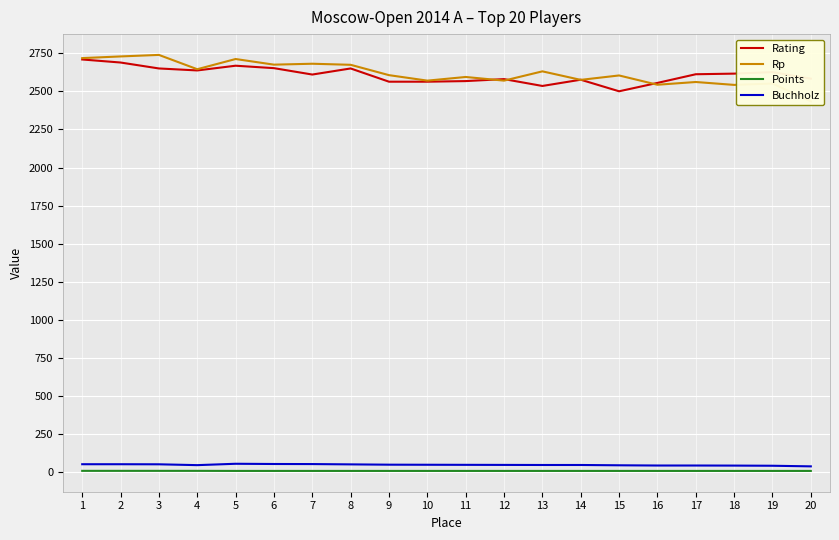

At which label does Buchholz reach its peak?

5